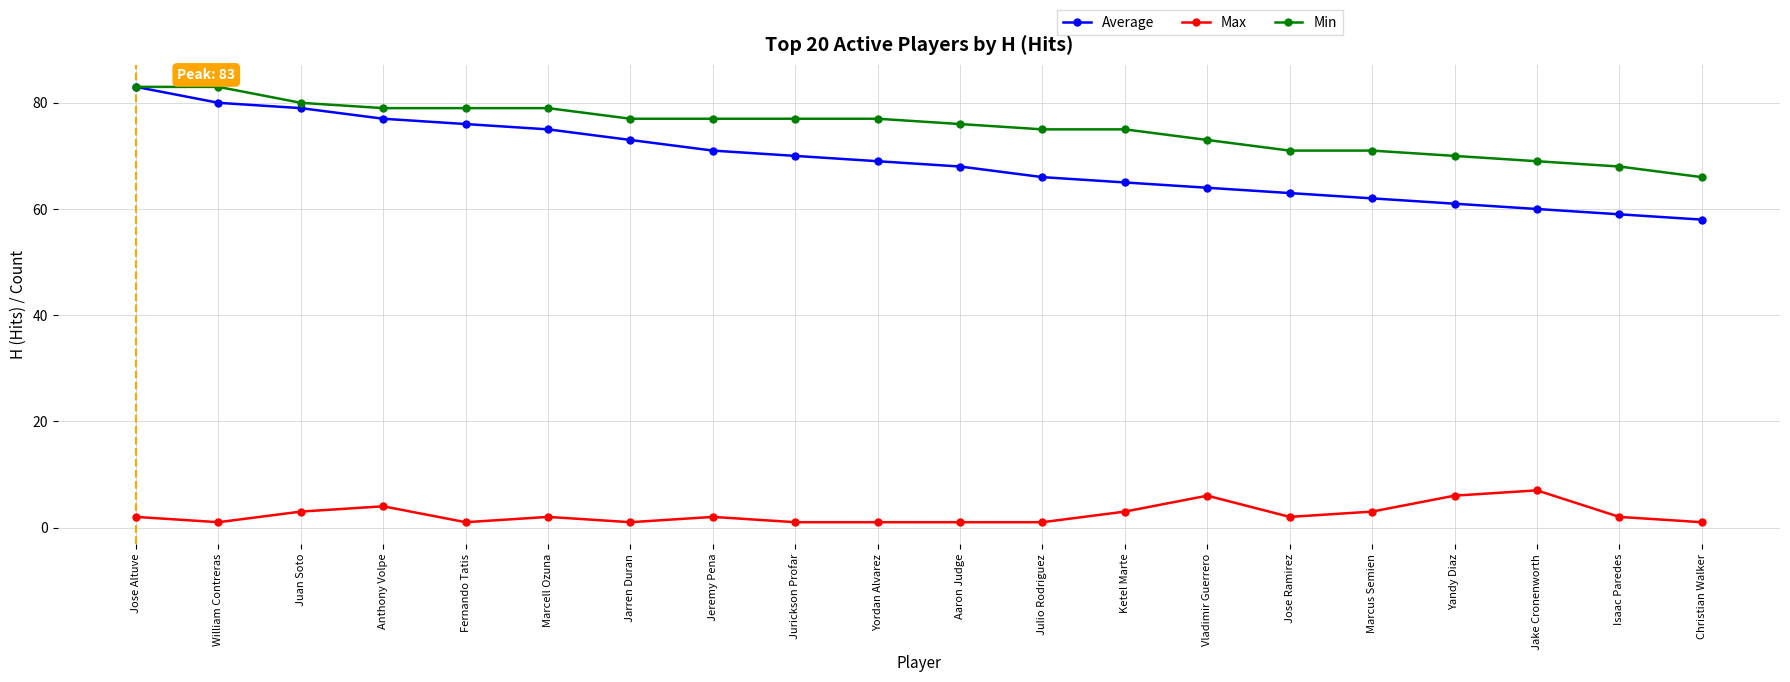

What is the value of the Max point at the 7th from the left?

1